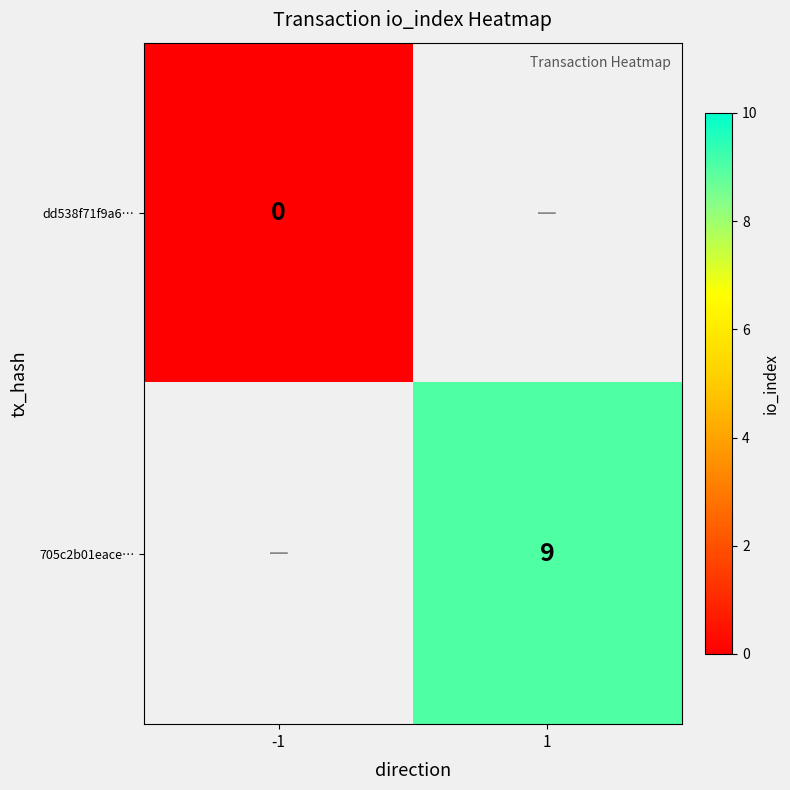

What is the greatest value displayed?

9.0